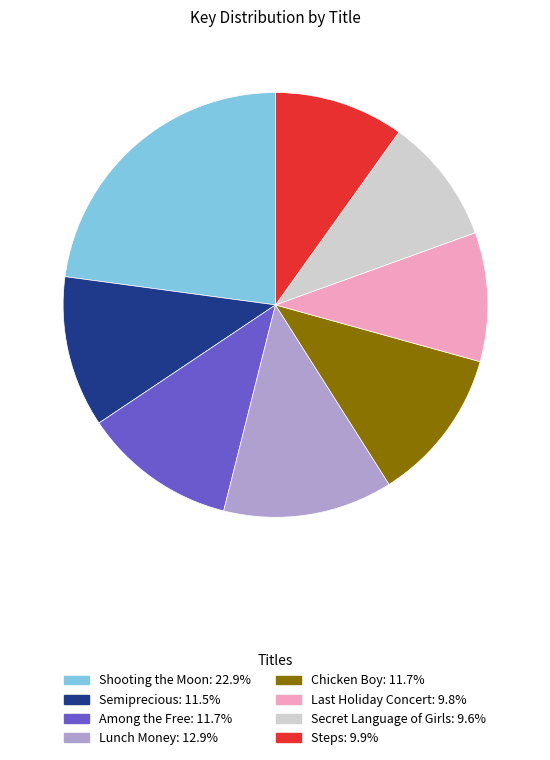

How many segments does this pie chart have?

8